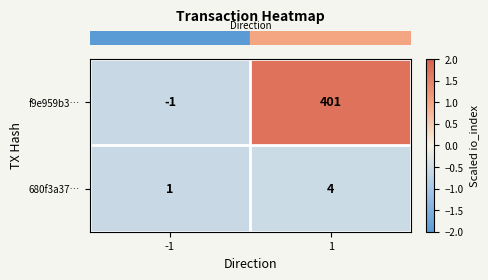

What is the highest value of the 680f3a37… series?

4